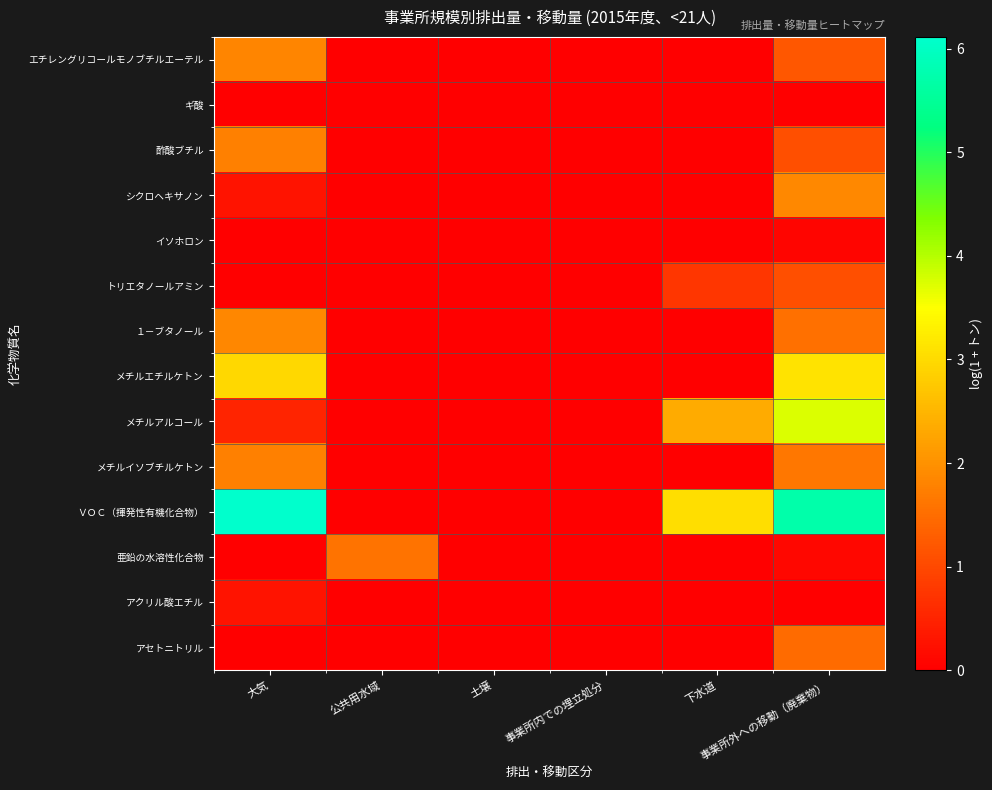

What is the total value across all series at 大気?

17.4